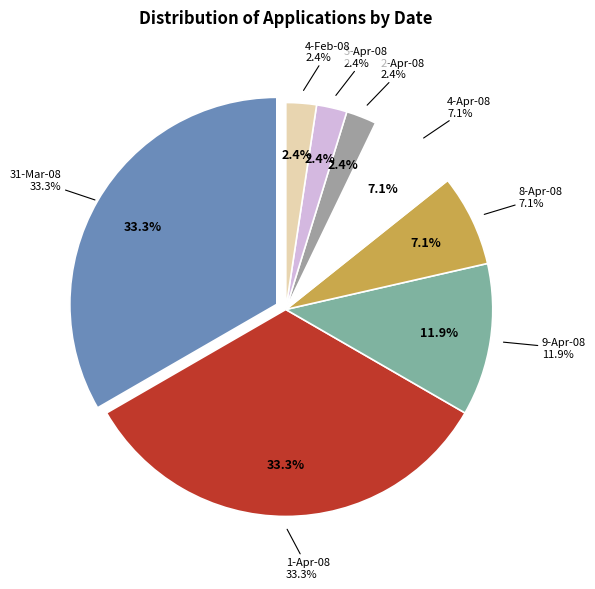

What is the change in value from 1-Apr-08 to 2-Apr-08?

-13